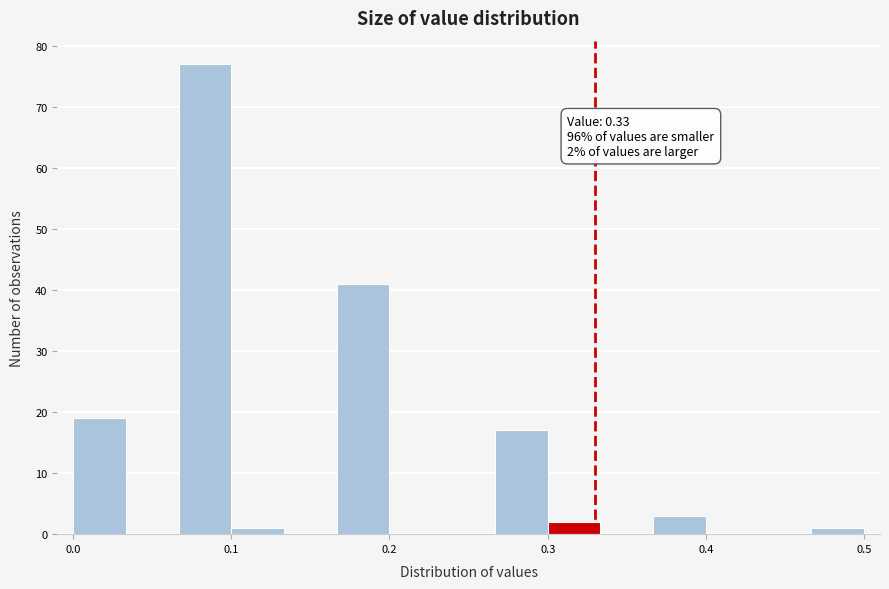

Around what value on the x-axis is the tallest bar? Give the approximate position of its centre, as read against the axis.

0.08